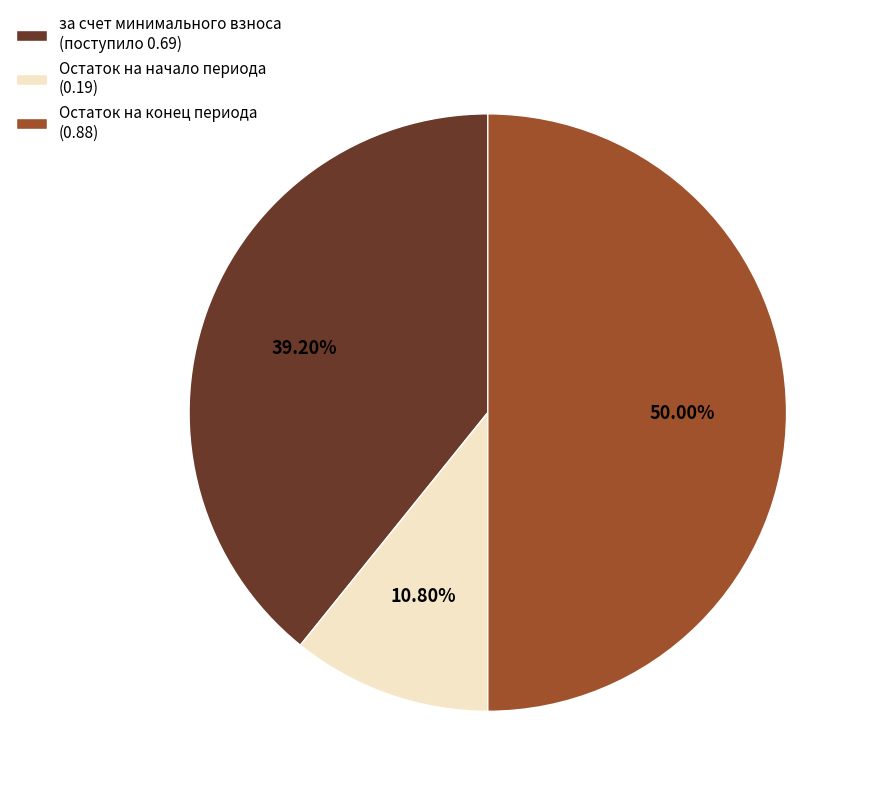

Which category has the smallest portion of the pie?

Остаток на начало периода (0.19)